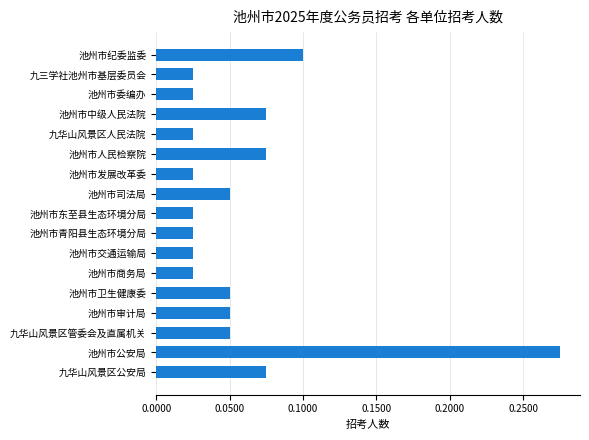

What is the label of the 17th bar from the bottom?

池州市纪委监委